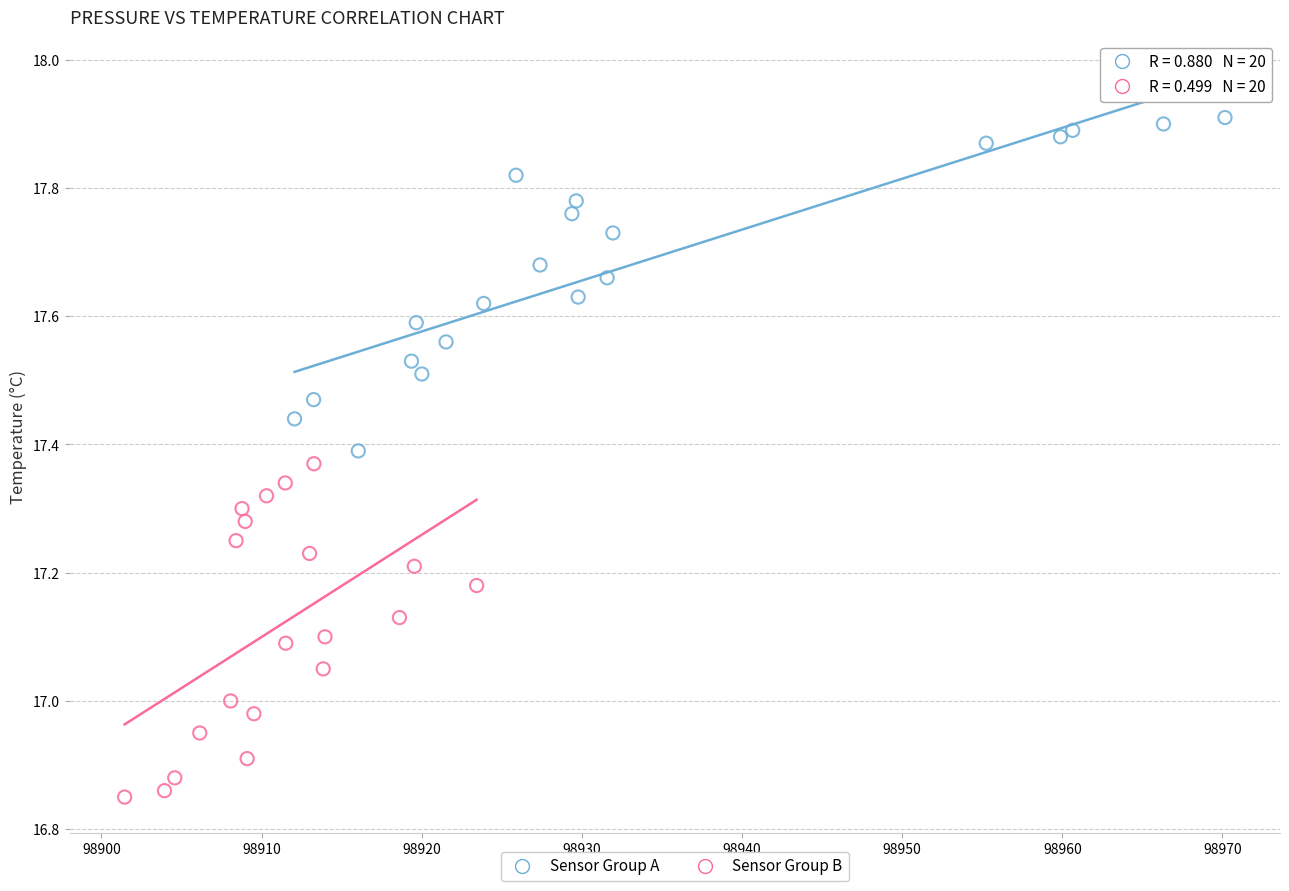

Which series reaches the minimum Y coordinate?

Sensor Group B